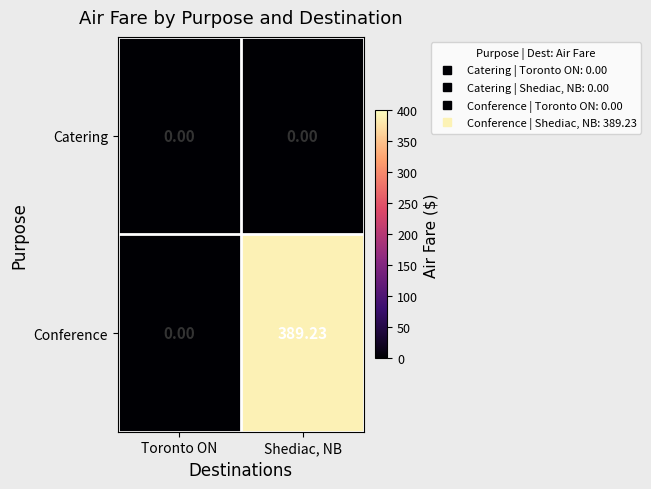

Rank the series by their maximum value, from lowest to highest.

Catering, Conference